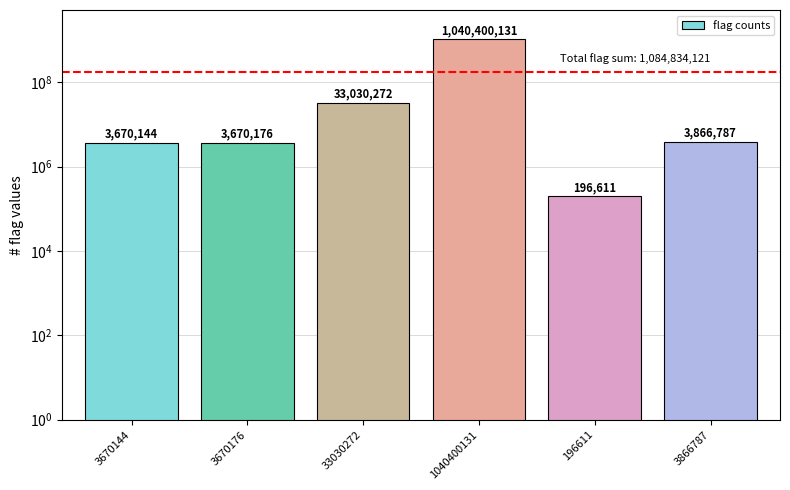

At which category does the chart reach its minimum across all series?

196611